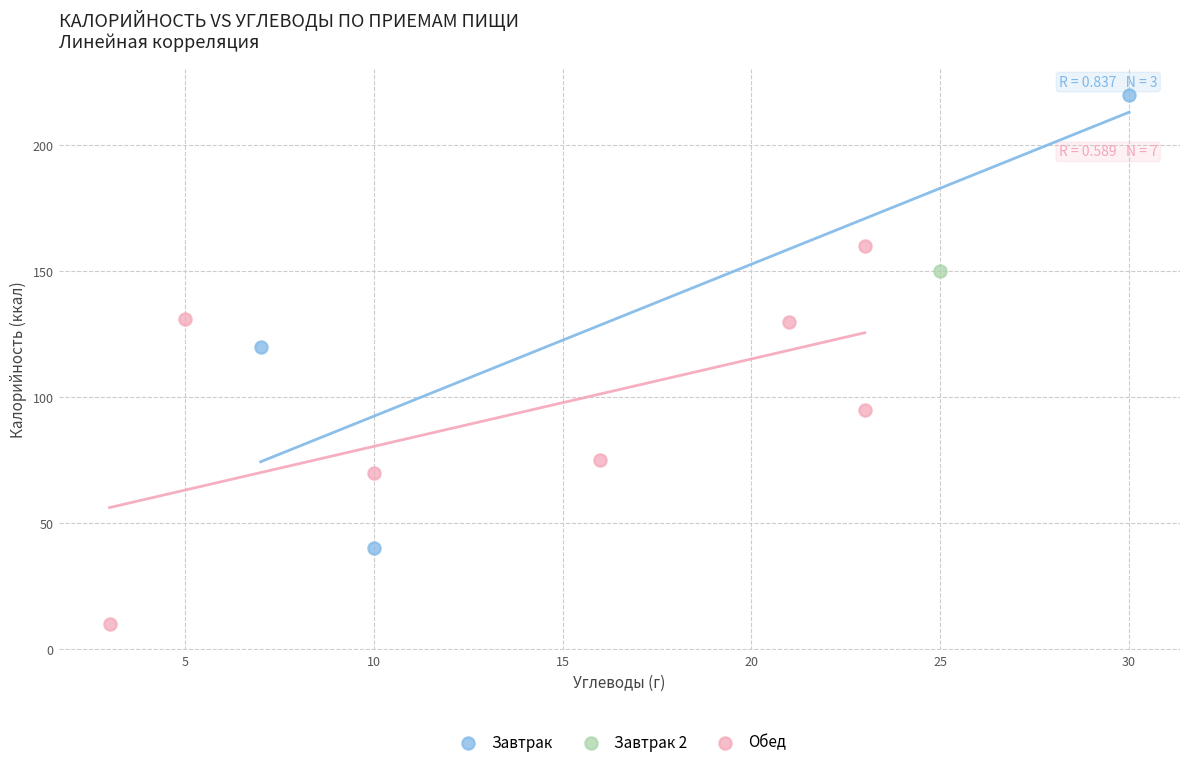

Which series reaches the maximum Y coordinate?

Завтрак